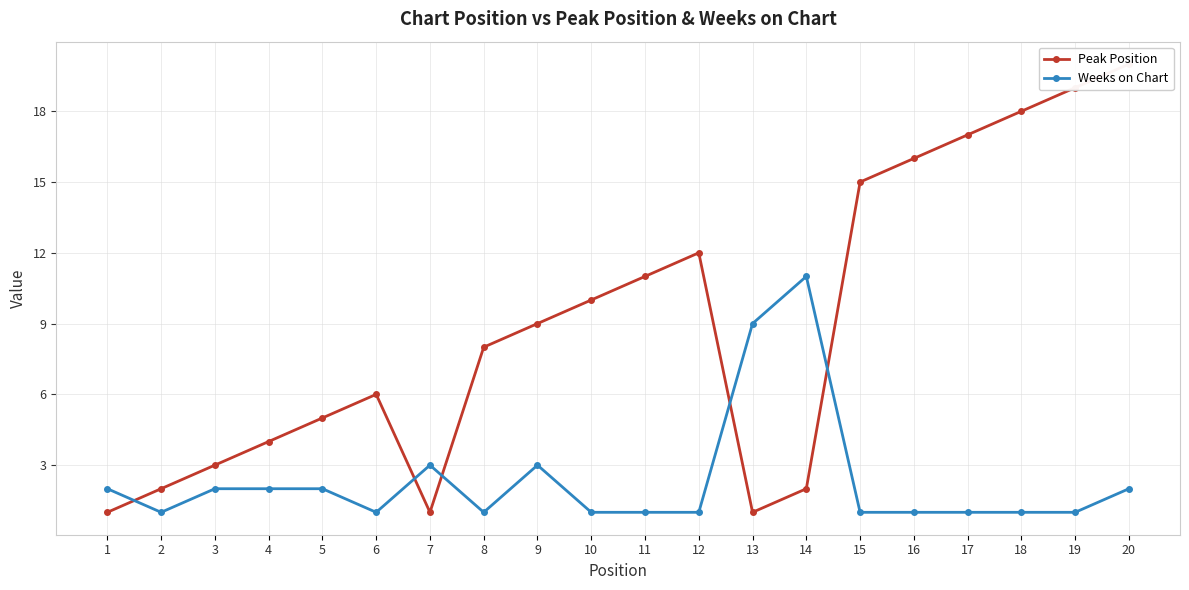

The Peak Position series shows 18 at 18. True or false?

True